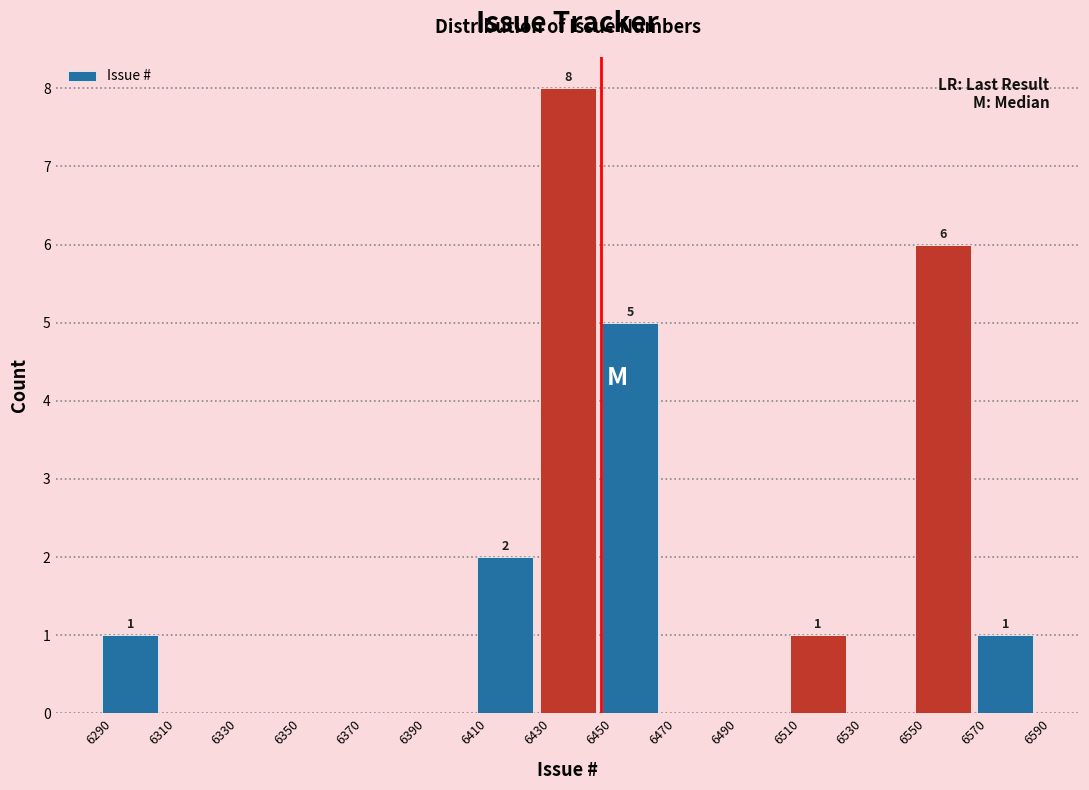

Over which range of the x-axis is the bar tallest?

6430 to 6450